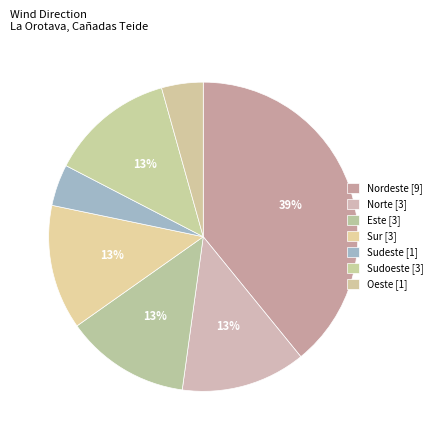

How many segments does this pie chart have?

7